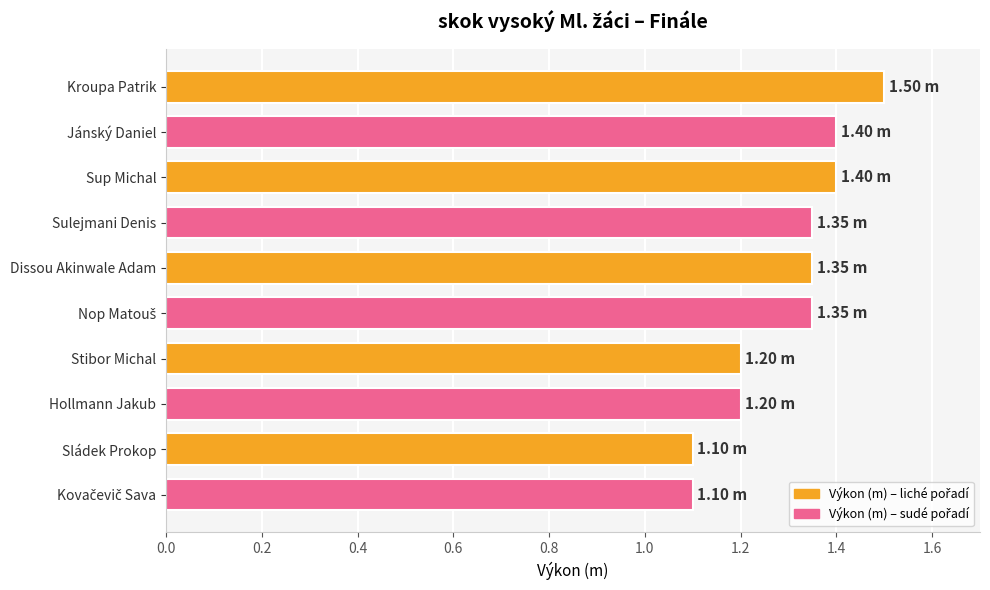

Approximately how many times larger is the value at Hollmann Jakub compared to Sulejmani Denis?

0.9